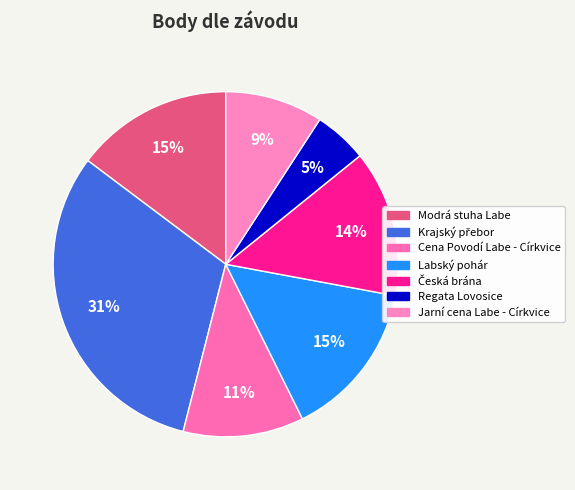

Does any single category account for the majority?

No